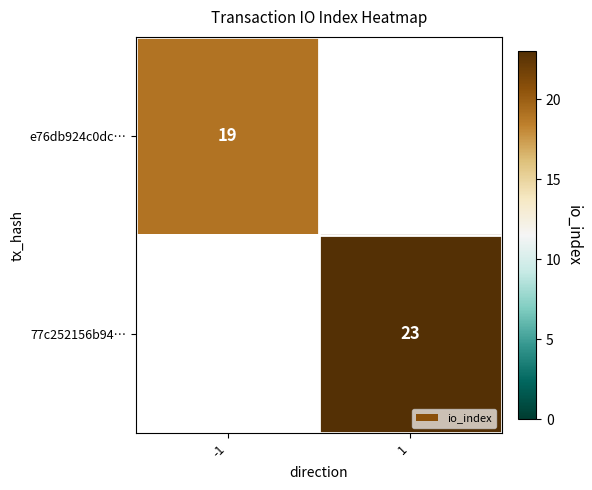

Is it true that e76db924c0dc… equals 25 at -1?

False